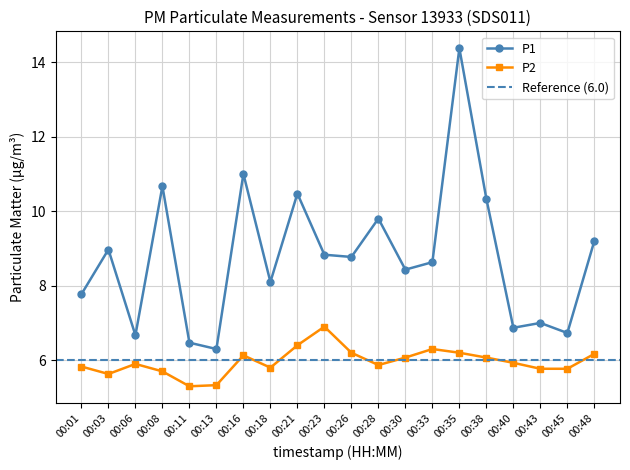

What is the sum of the P1 values at 00:40 and 00:30?

15.3